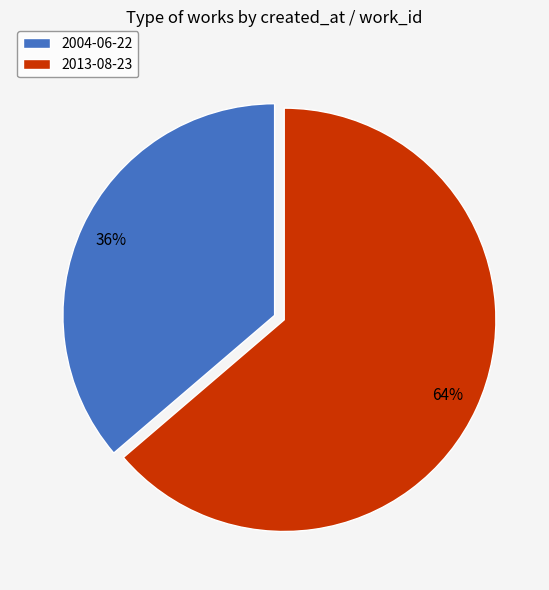

Does 2013-08-23 represent more than half of the total?

Yes